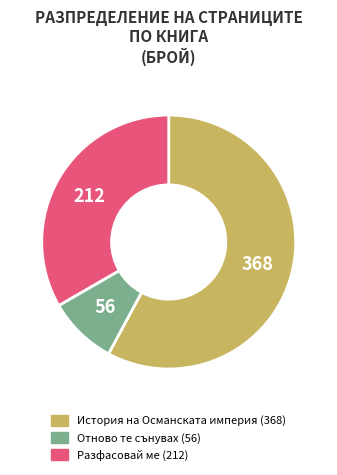

Between История на Османската империя (368) and Разфасовай ме (212), which is larger?

История на Османската империя (368)